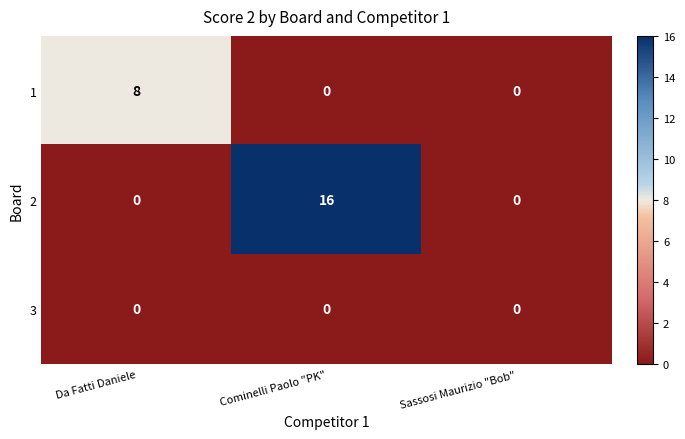

What is the maximum value shown in the chart?

16